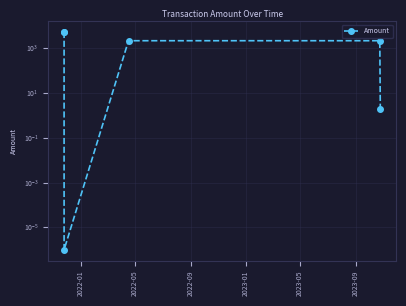

How many categories are shown in the chart?

6